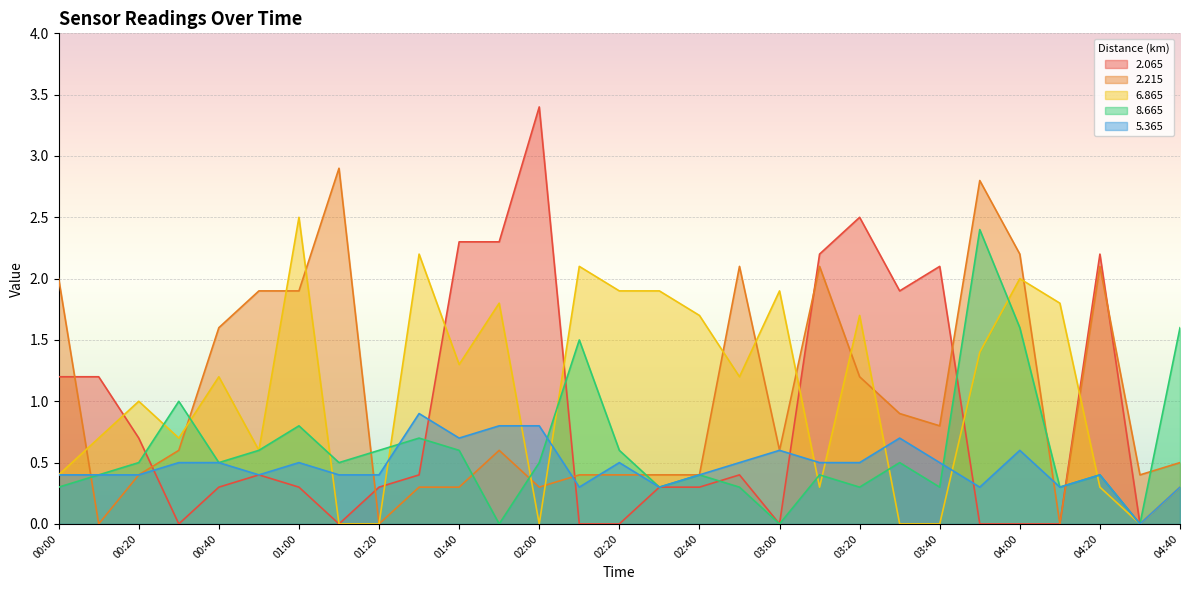

What is the average value of the   8.665 series?

0.6